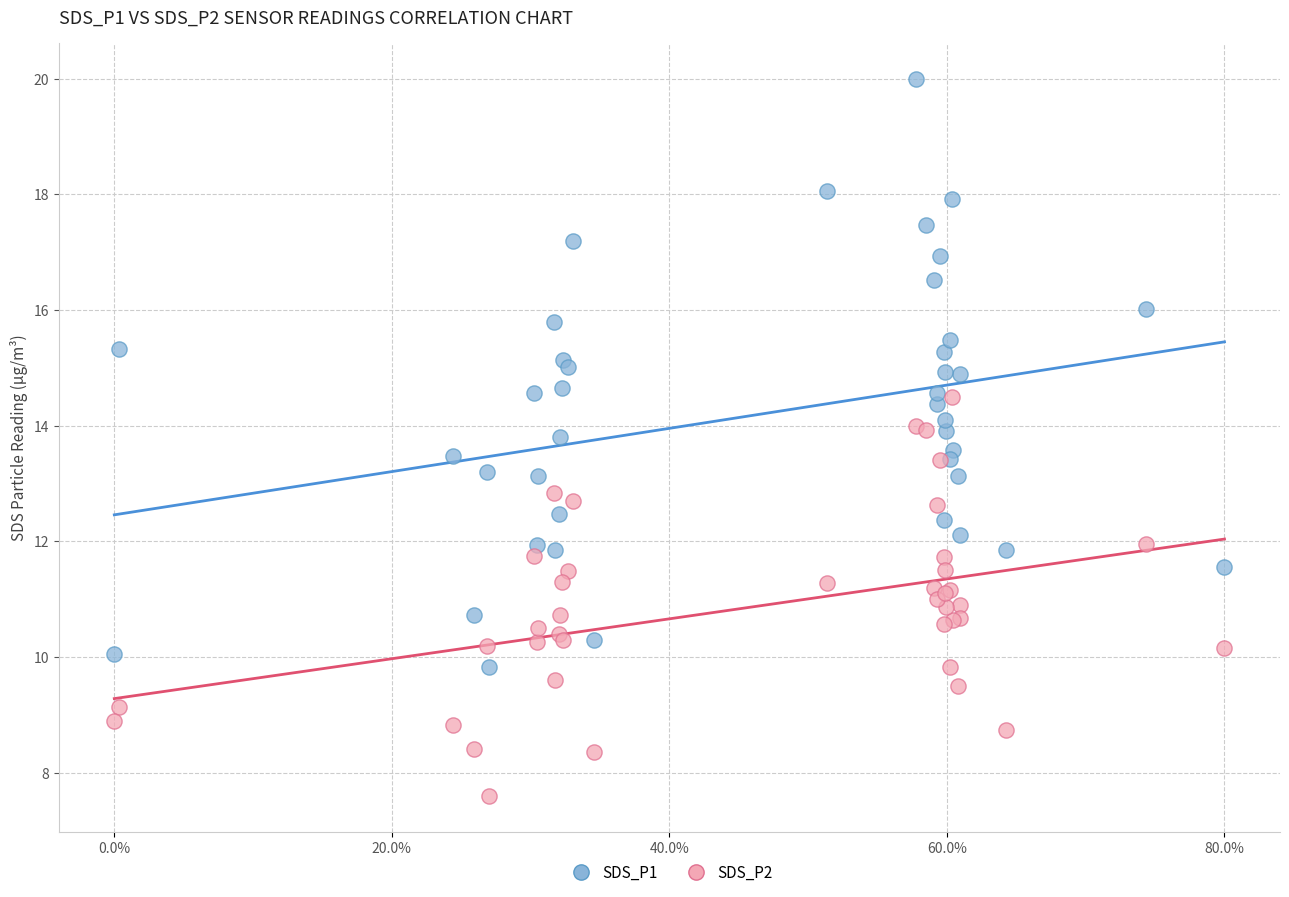

Which series contains the lowest Y value?

SDS_P2